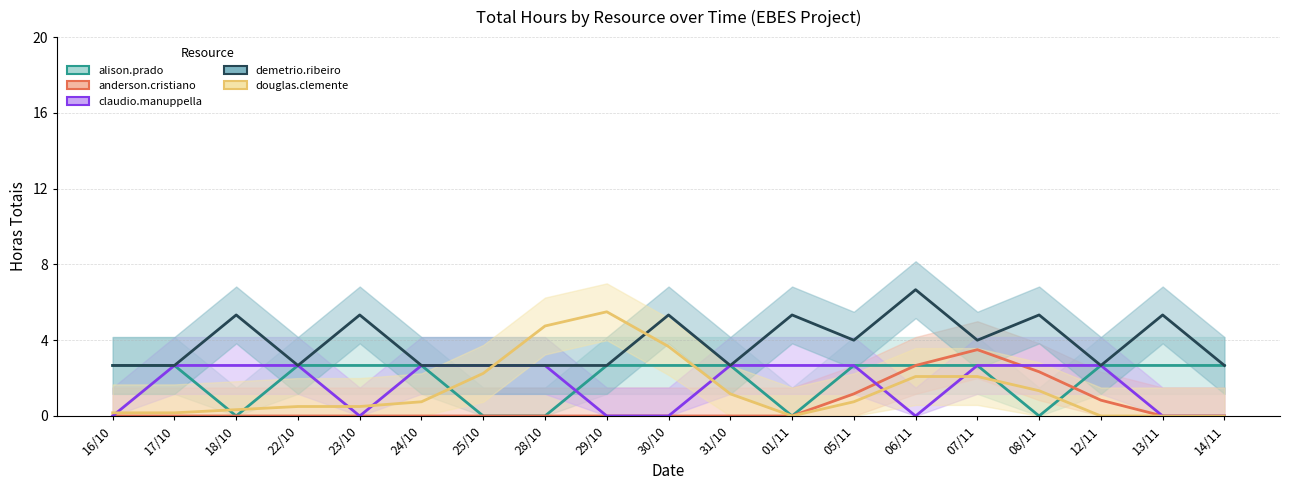

What is the difference between the highest and lowest values at 31/10?

2.7